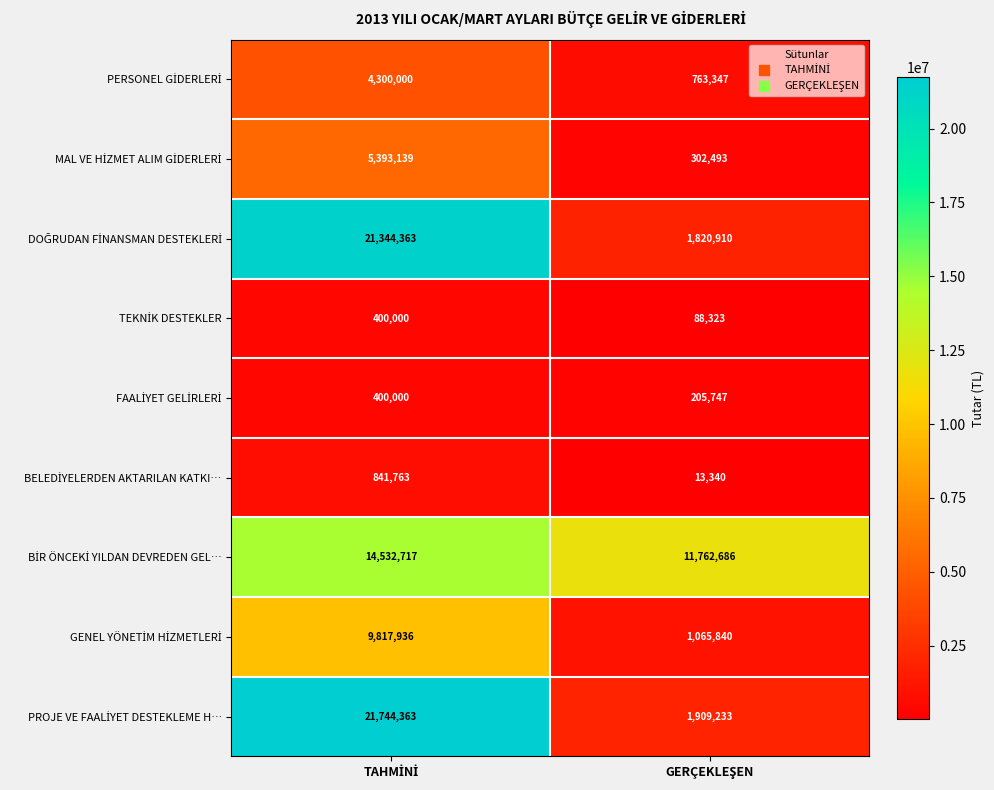

What is the greatest value displayed?

21744363